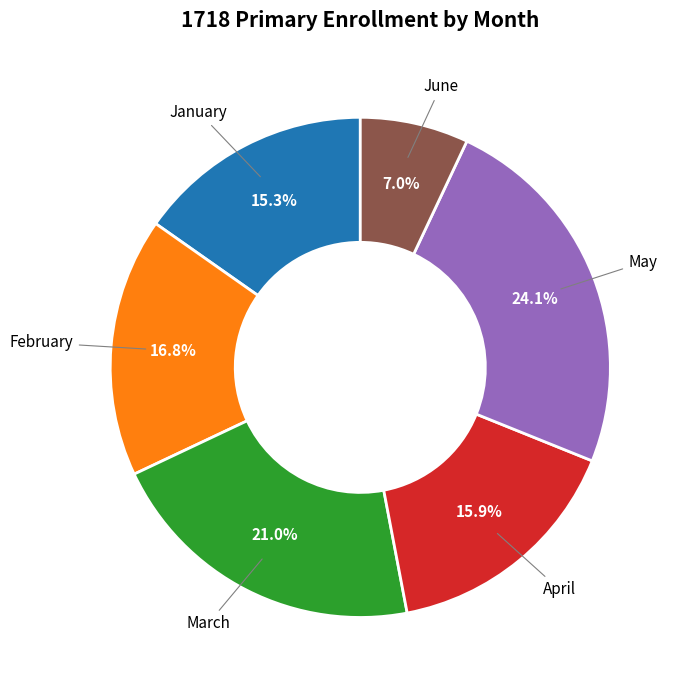

How many slices are in this pie chart?

6